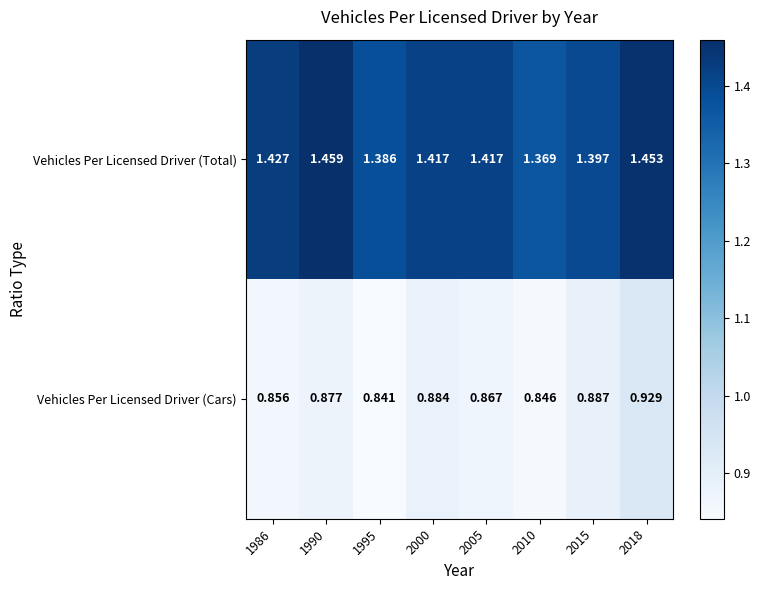

Which series changed the most between 2010 and 2015?

Vehicles Per Licensed Driver (Cars)